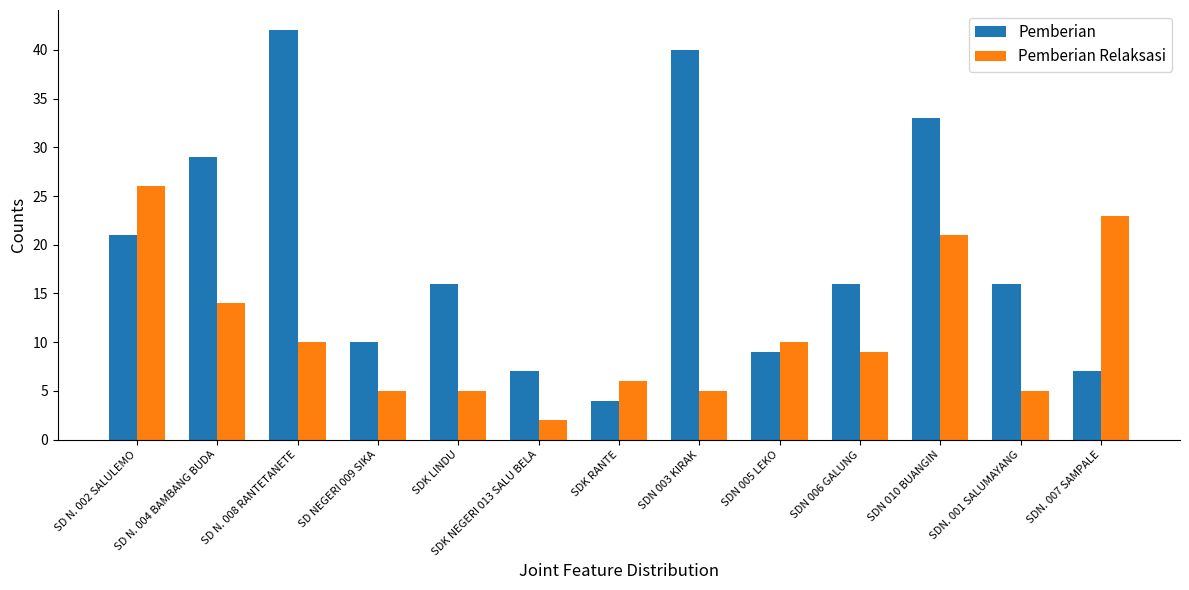

What is the label of the 6th bar from the right?

SDN 003 KIRAK